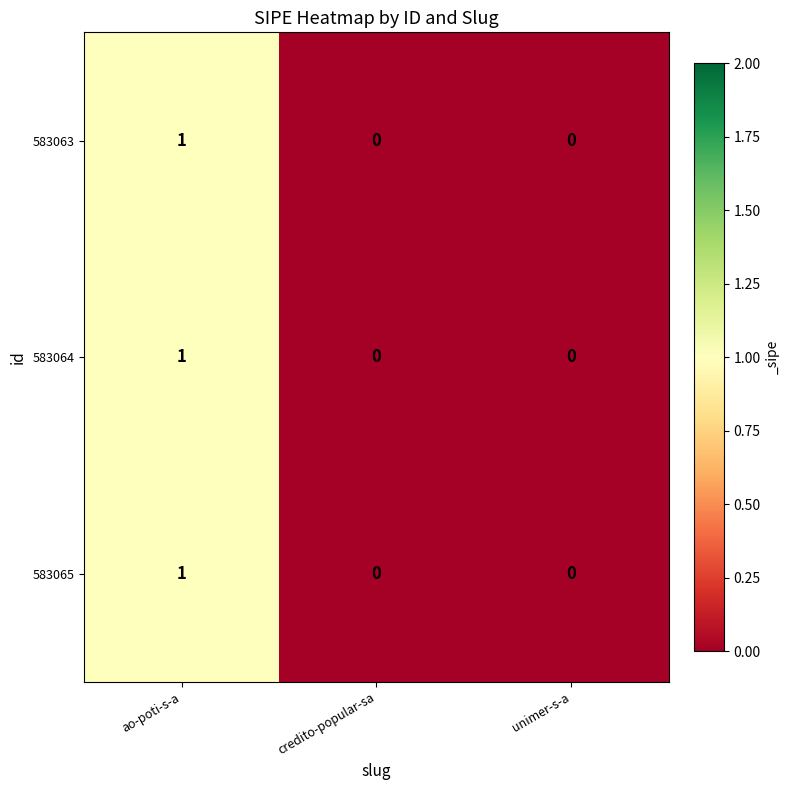

Reading left to right, list all the values displayed in this chart.

583063: ao-poti-s-a=1	credito-popular-sa=0	unimer-s-a=0
583064: ao-poti-s-a=1	credito-popular-sa=0	unimer-s-a=0
583065: ao-poti-s-a=1	credito-popular-sa=0	unimer-s-a=0